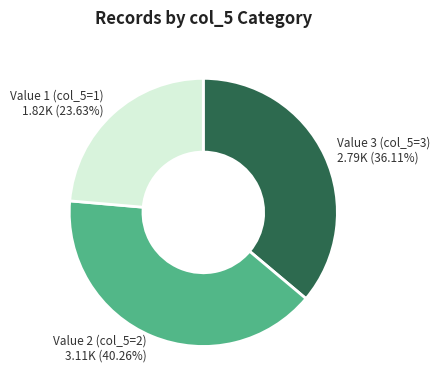

Does any single category account for the majority?

No